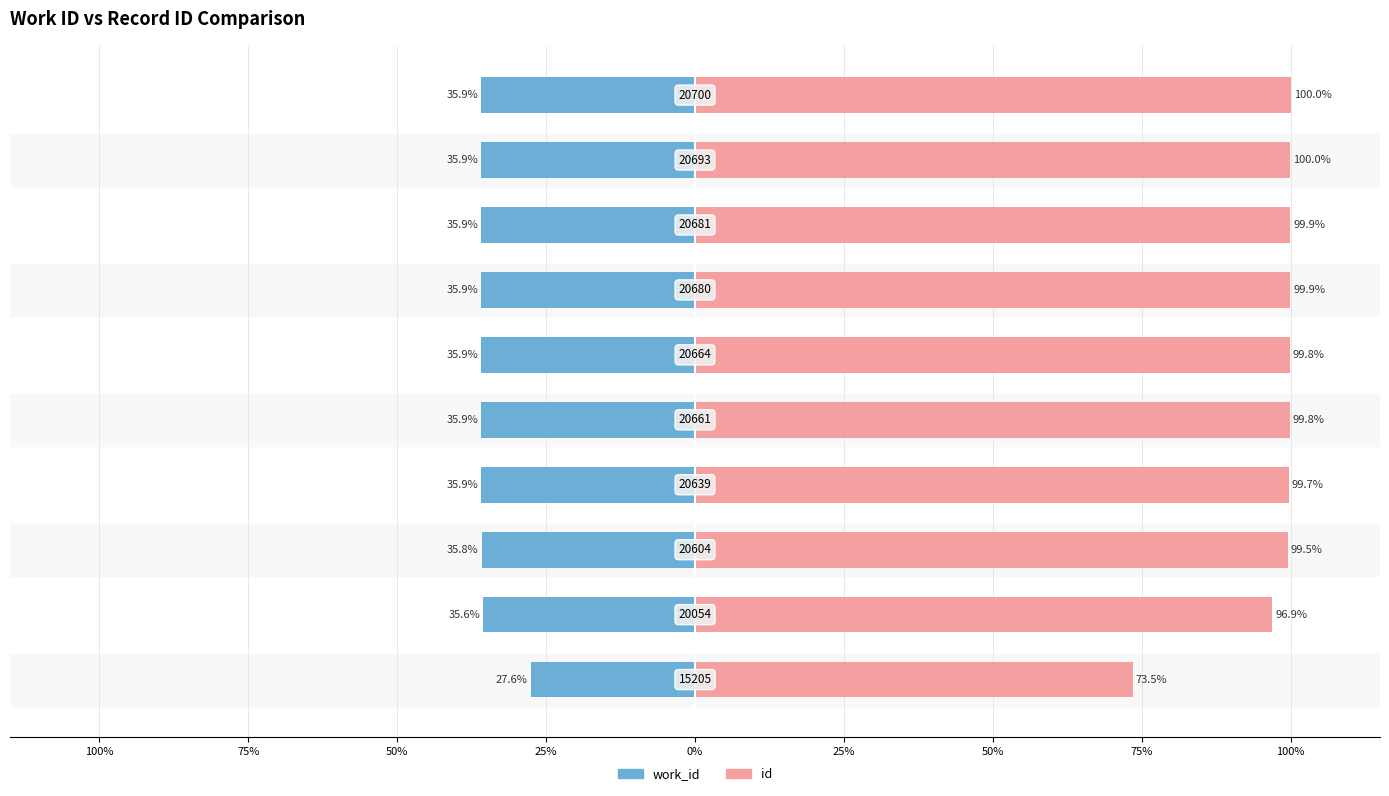

Reading right to left, extract all data points from this chart.

work_id: -35.9	-35.9	-35.9	-35.9	-35.9	-35.9	-35.9	-35.8	-35.6	-27.6
id: 100.0	100.0	99.9	99.9	99.8	99.8	99.7	99.5	96.9	73.5